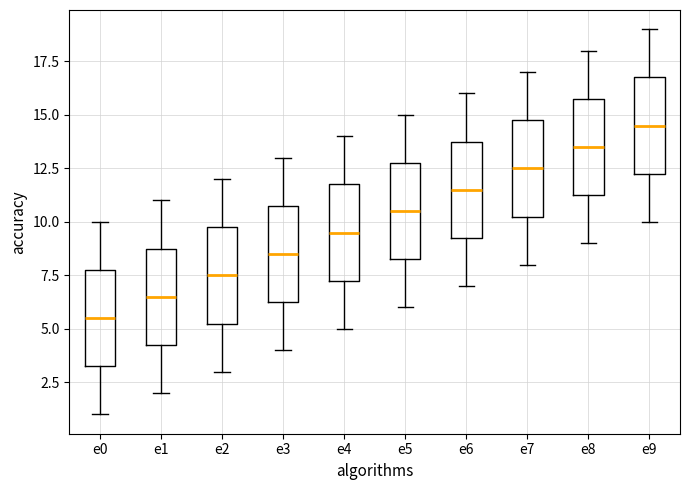

Which box's median line is the lowest?

e0